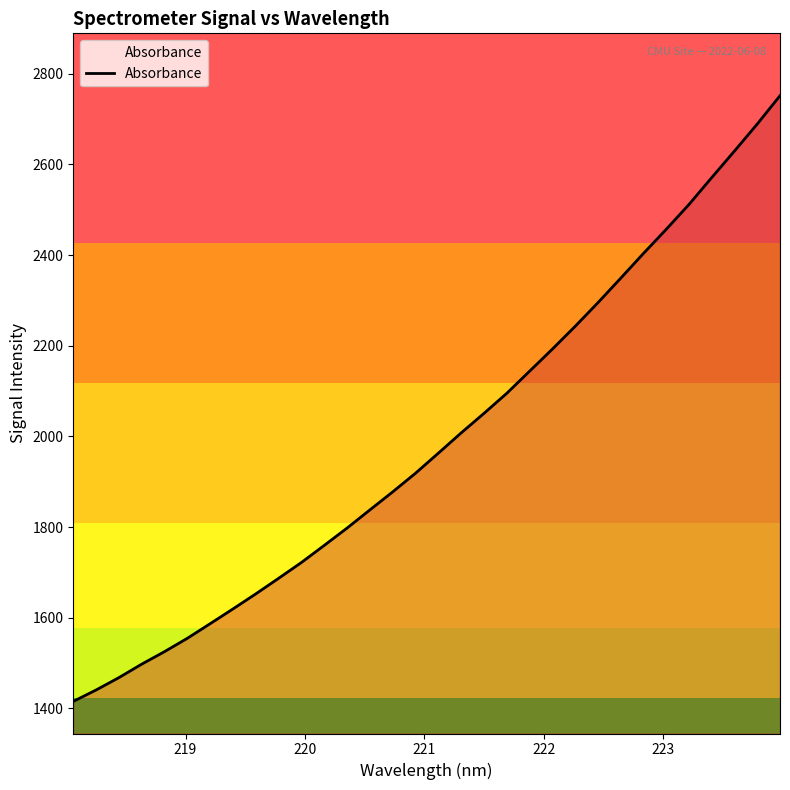

What is the maximum value shown in the chart?

2751.5